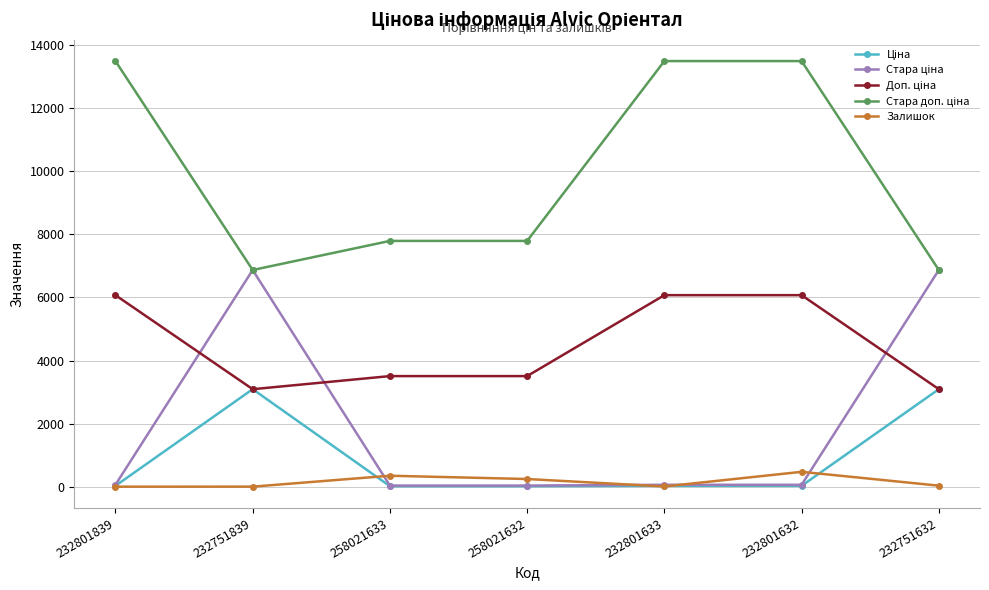

True or false: Залишок has more than 2 interior local peaks.

False